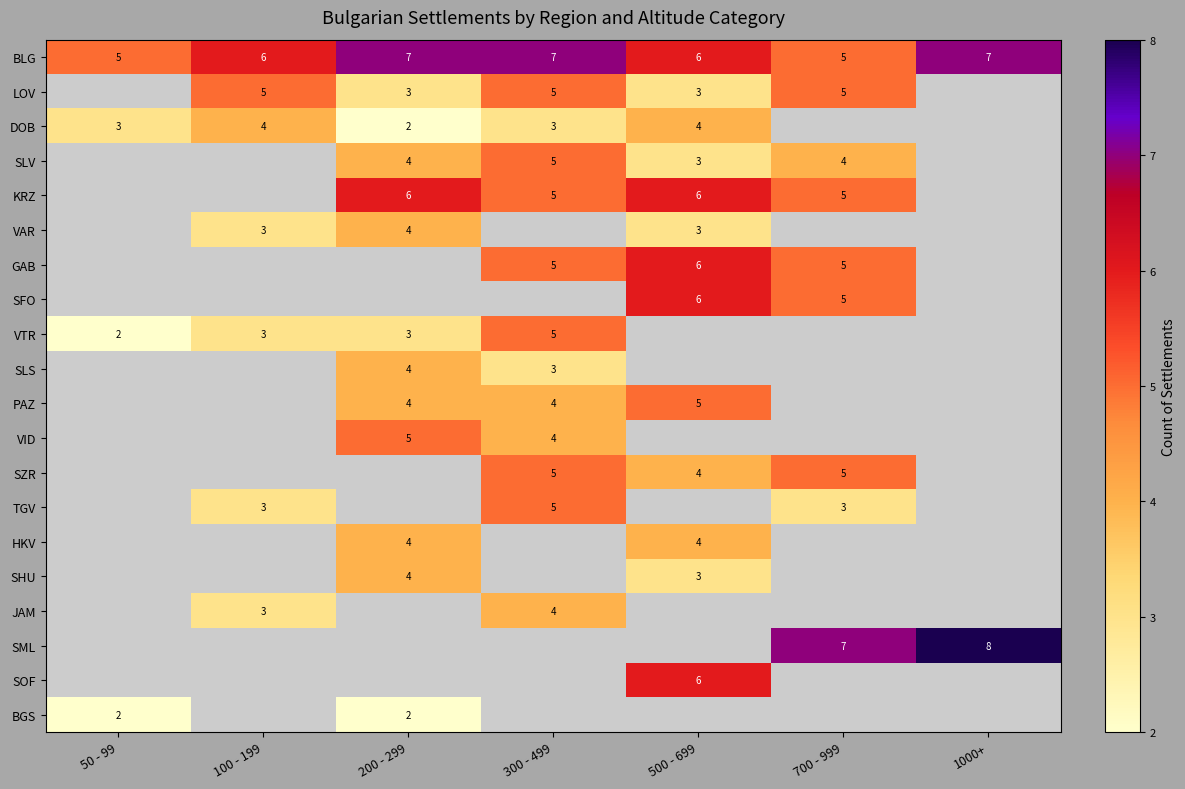

What is the sum of the DOB values at 200 - 299 and 500 - 699?

6